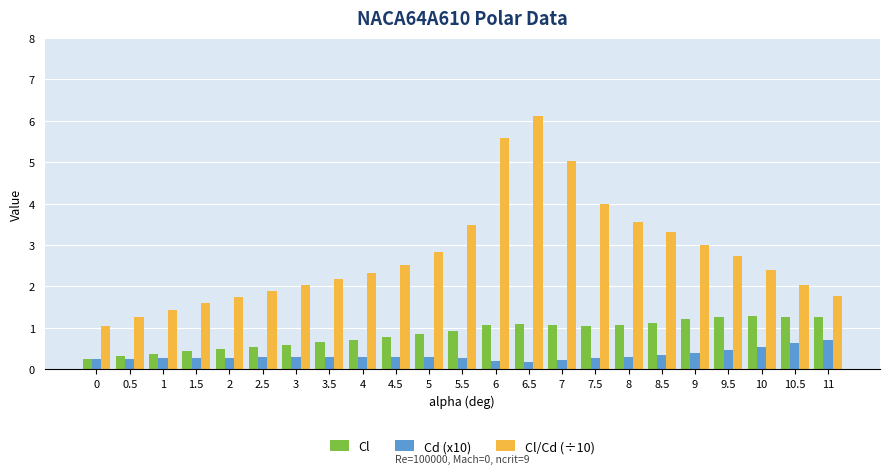

What is the value of the Cl bar at the 4th from the left?

0.4